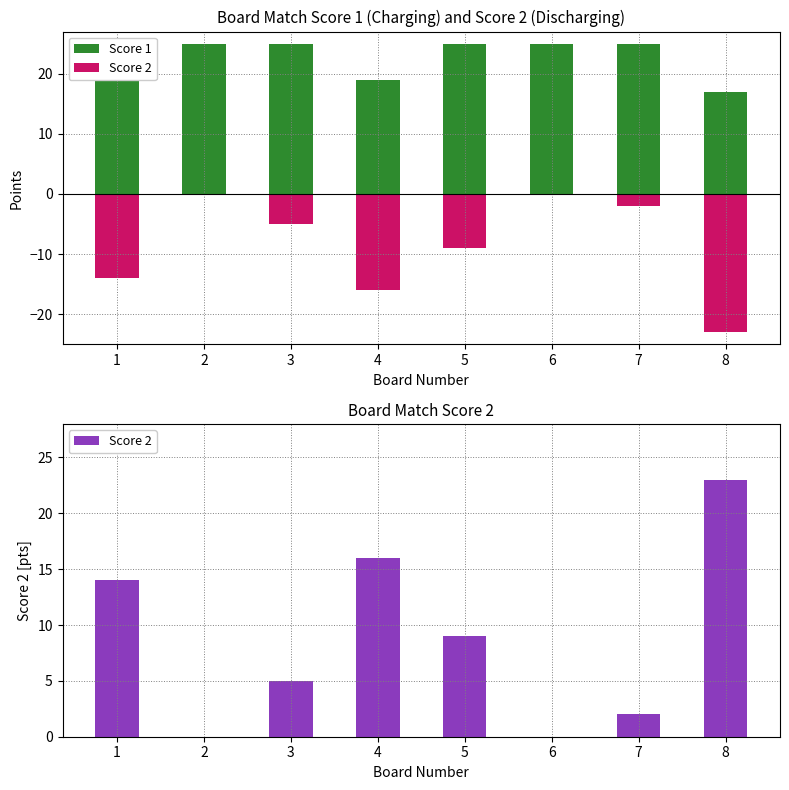

The Score 1 series shows 8 at 8. True or false?

False